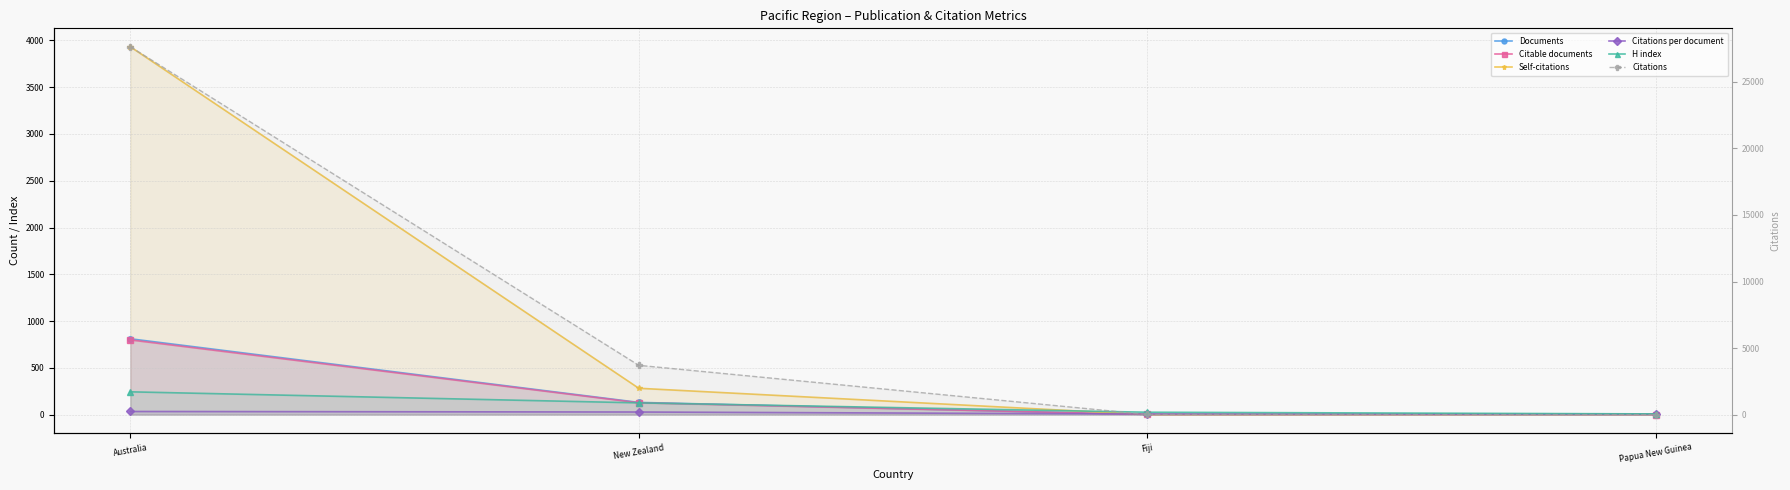

Reading left to right, transcribe all the data shown in this chart.

Documents: Australia=811.0	New Zealand=131.0	Fiji=2.0	Papua New Guinea=1.0
Citable documents: Australia=799.0	New Zealand=127.0	Fiji=2.0	Papua New Guinea=1.0
Self-citations: Australia=3932.0	New Zealand=282.0	Fiji=1.0	Papua New Guinea=2.0
Citations per document: Australia=34.1	New Zealand=28.3	Fiji=7.0	Papua New Guinea=4.0
H index: Australia=244.0	New Zealand=126.0	Fiji=26.0	Papua New Guinea=8.0
Citations: Australia=27636.0	New Zealand=3705.0	Fiji=14.0	Papua New Guinea=4.0